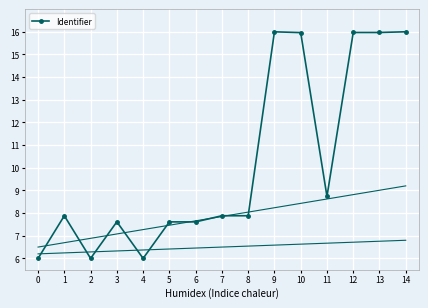

Between 11 and 3, which is larger?

11